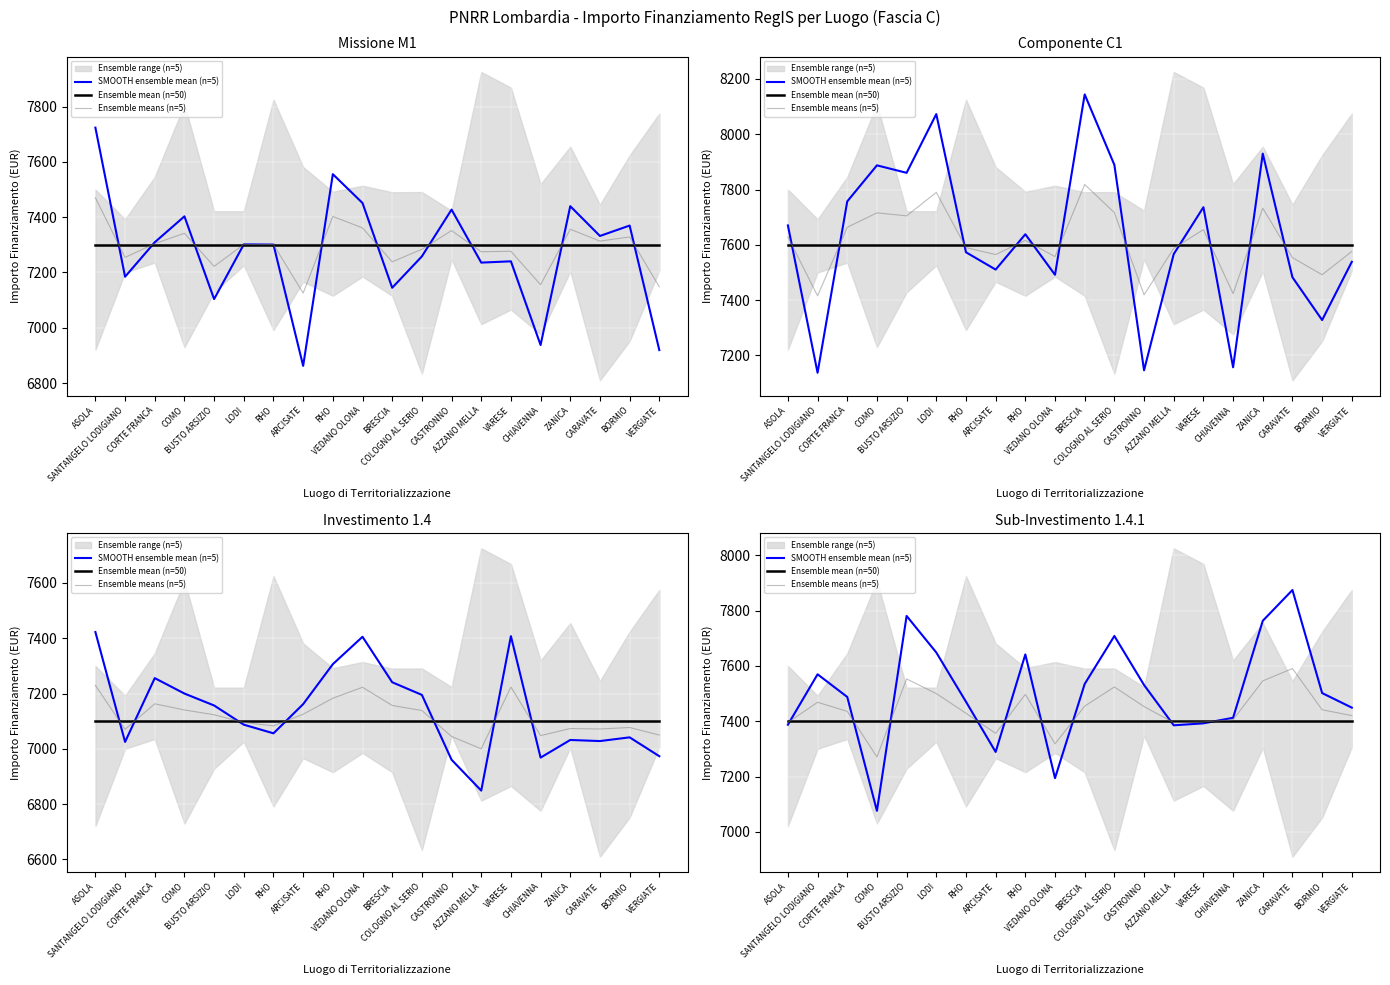

List the labels in order of Ensemble means (n=5) value, largest first.

CARAVATE, BUSTO ARSIZIO, ZANICA, COLOGNO AL SERIO, LODI, RHO, SANTANGELO LODIGIANO, BRESCIA, CASTRONNO, BORMIO, CORTE FRANCA, RHO, VERGIATE, CHIAVENNA, VARESE, ASOLA, AZZANO MELLA, ARCISATE, VEDANO OLONA, COMO